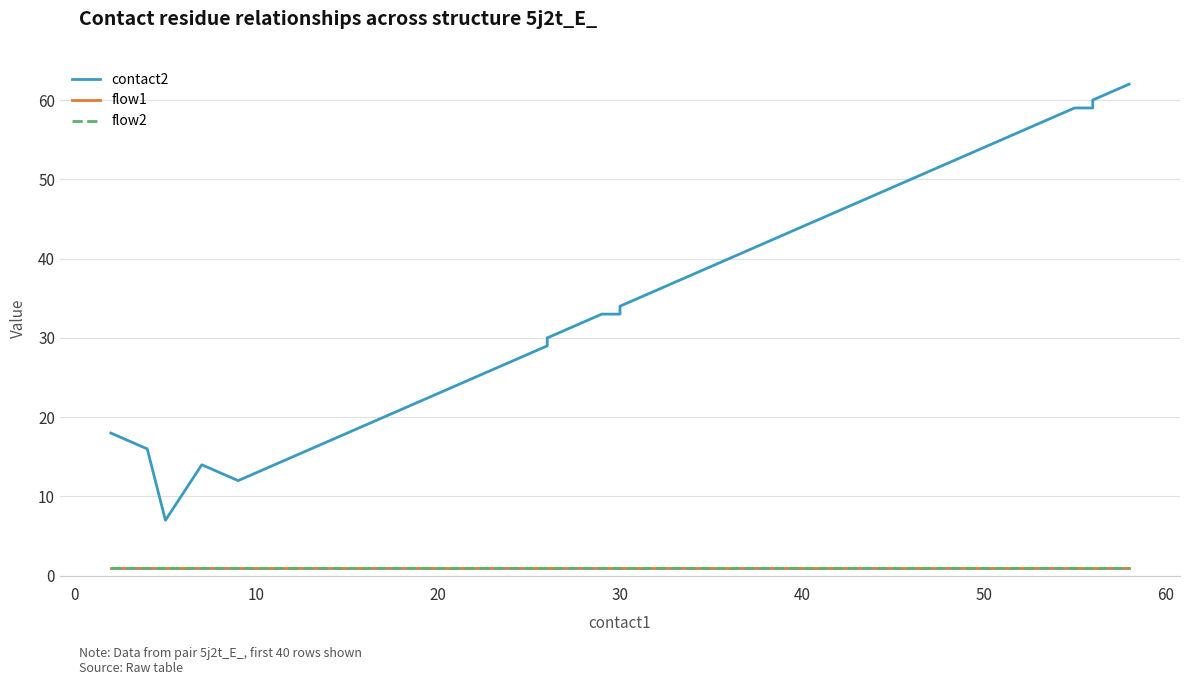

True or false: contact2 and flow1 intersect in this chart.

False